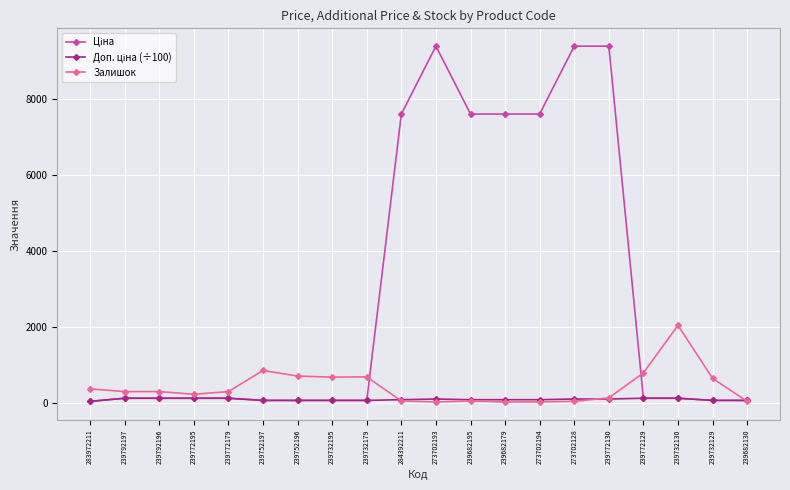

The Залишок series shows 18.0 at 273702194. True or false?

True